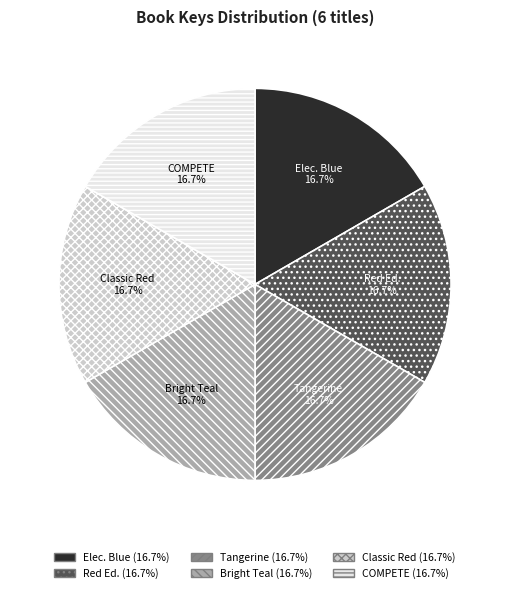

What is the total percentage of Classic Red and Tangerine?

33.3%